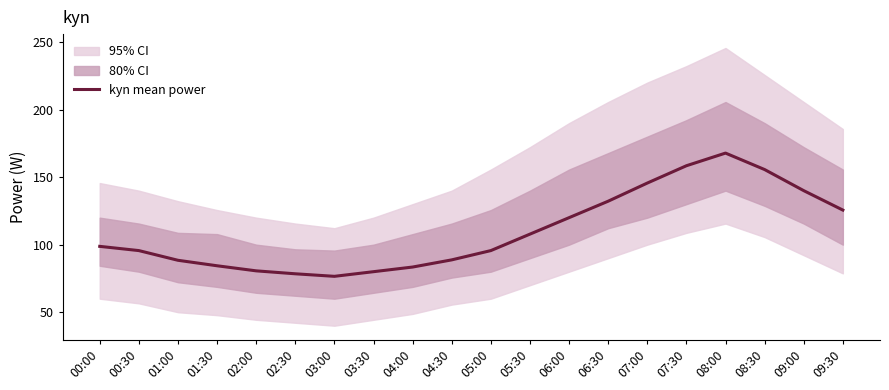

What is the change in value from 02:00 to 04:00?

+2.8